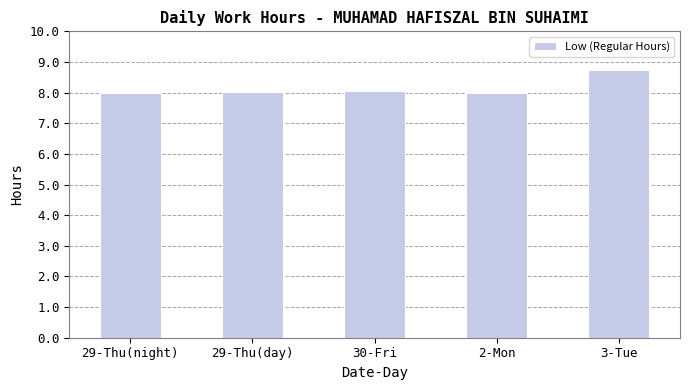

True or false: the data shows 8.0 at 29-Thu(day).

True